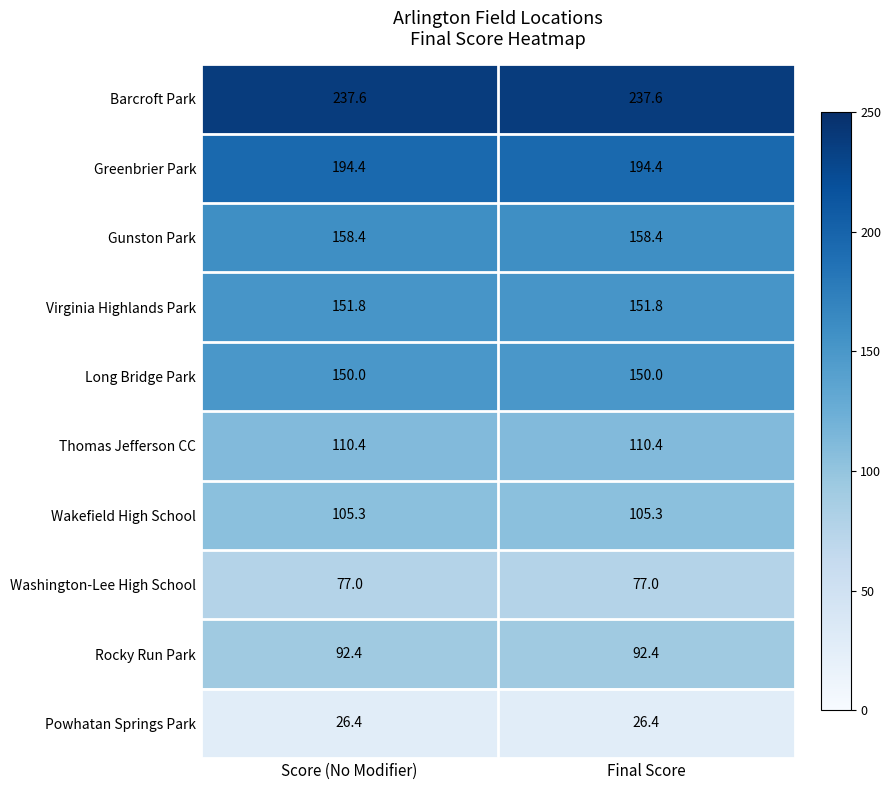

What is the difference between the highest and lowest values at Final Score?

211.2